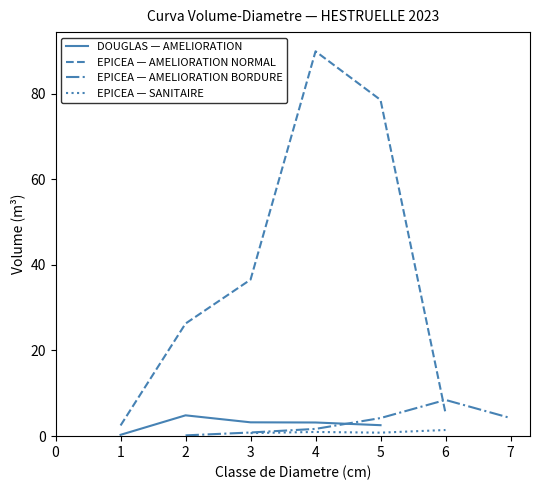

Is it true that DOUGLAS — AMELIORATION equals 4.9 at 2?

True